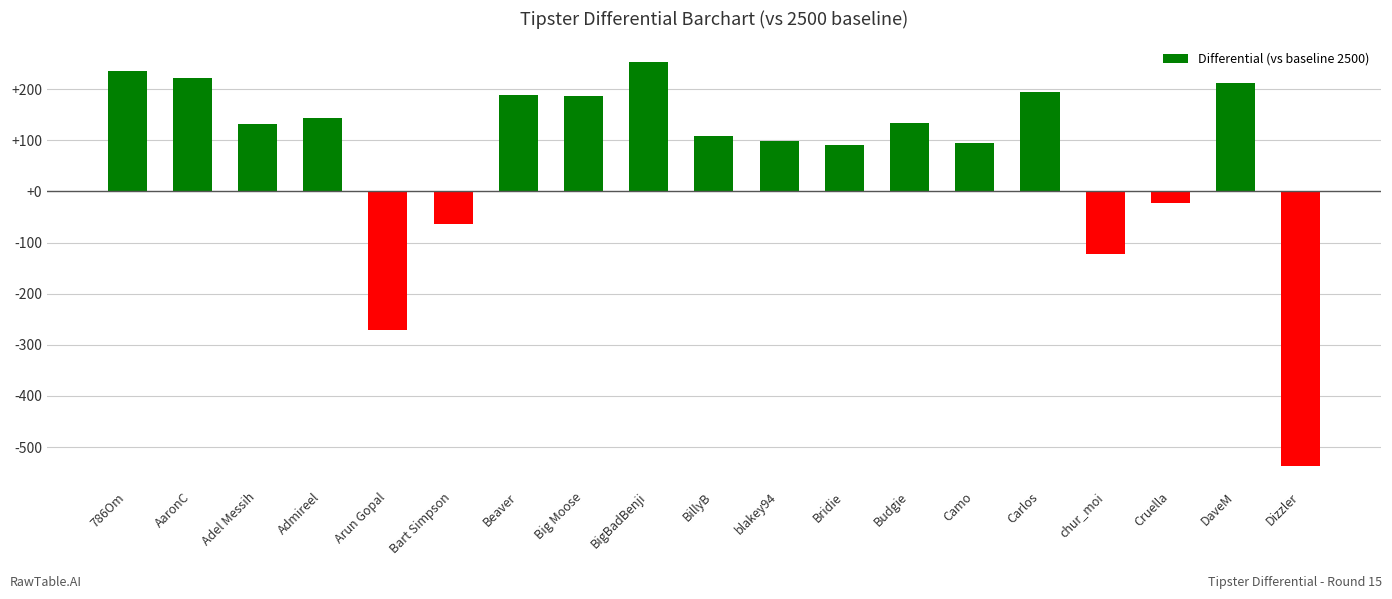

What is the change in value from AaronC to Budgie?

-88